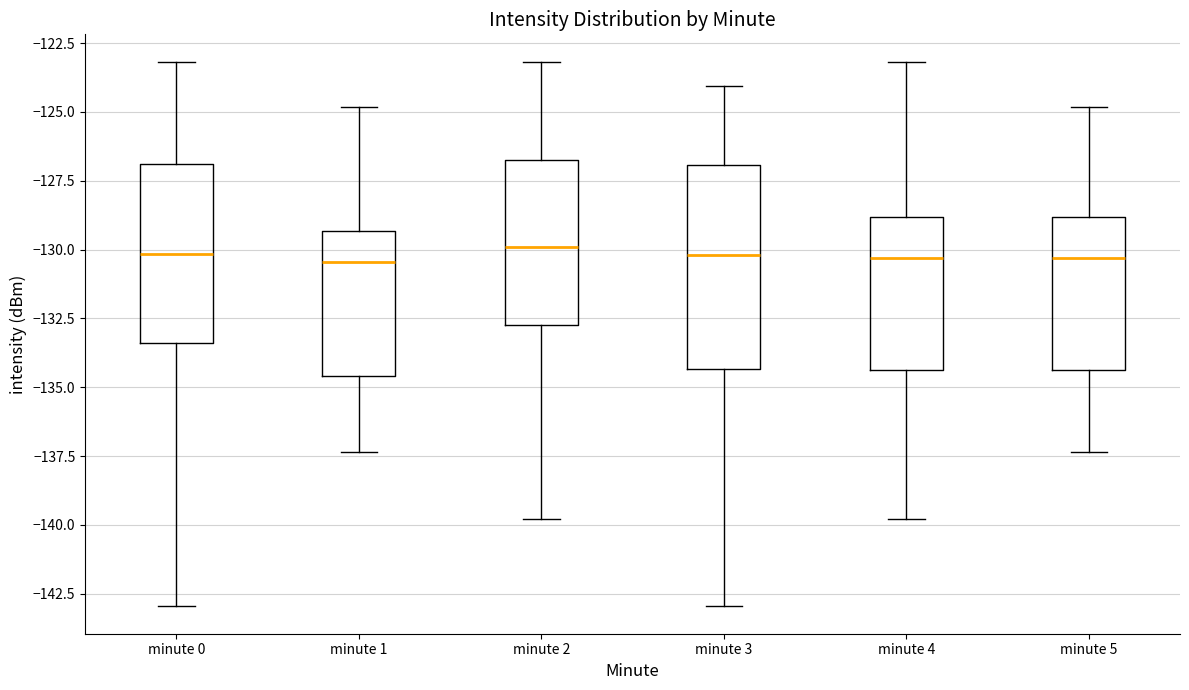

Where is the lower edge of the box for minute 1 on the y-axis? The values are not printed on the chart, so give them approximately, as read against the axis.

-134.5